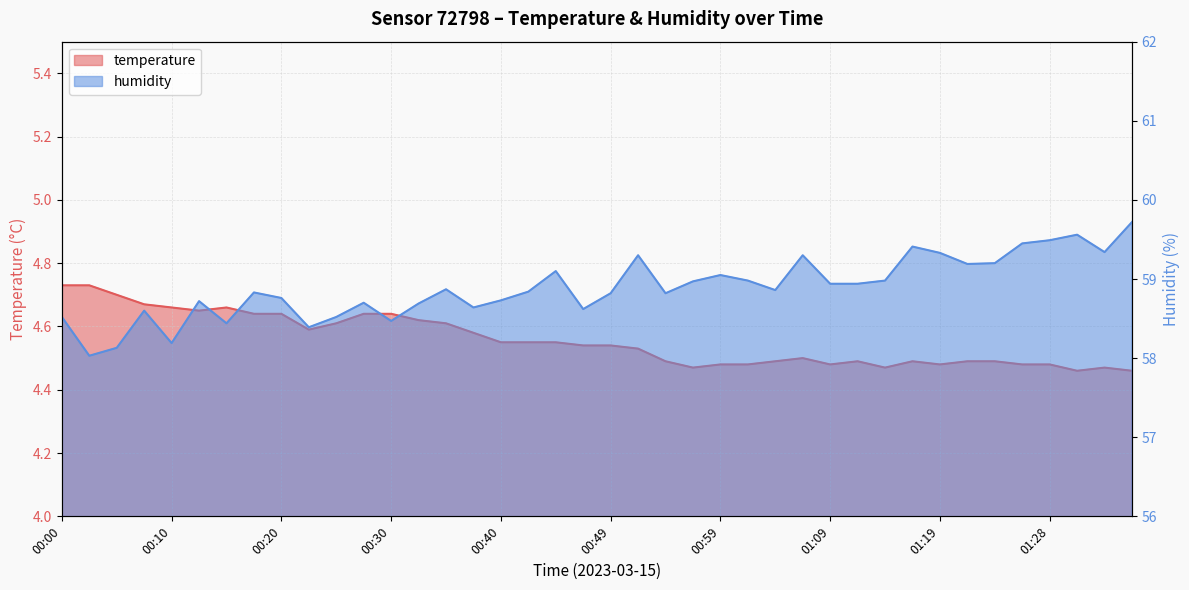

What is the label of the 28th point from the left?

01:06